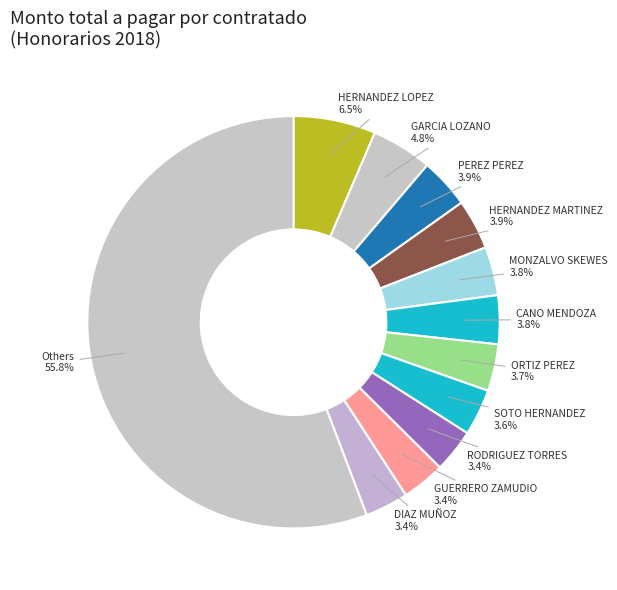

To the nearest percent, what is the difference between the largest and smallest slice percentages?

52%